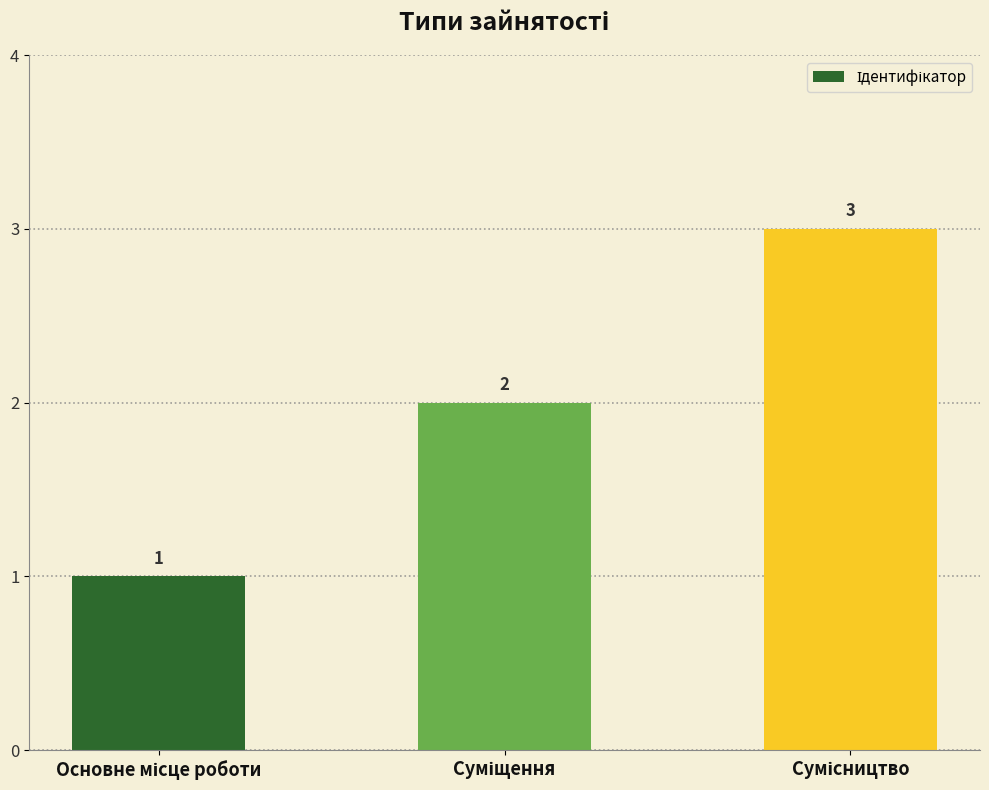

How many values are between 1 and 3?

3